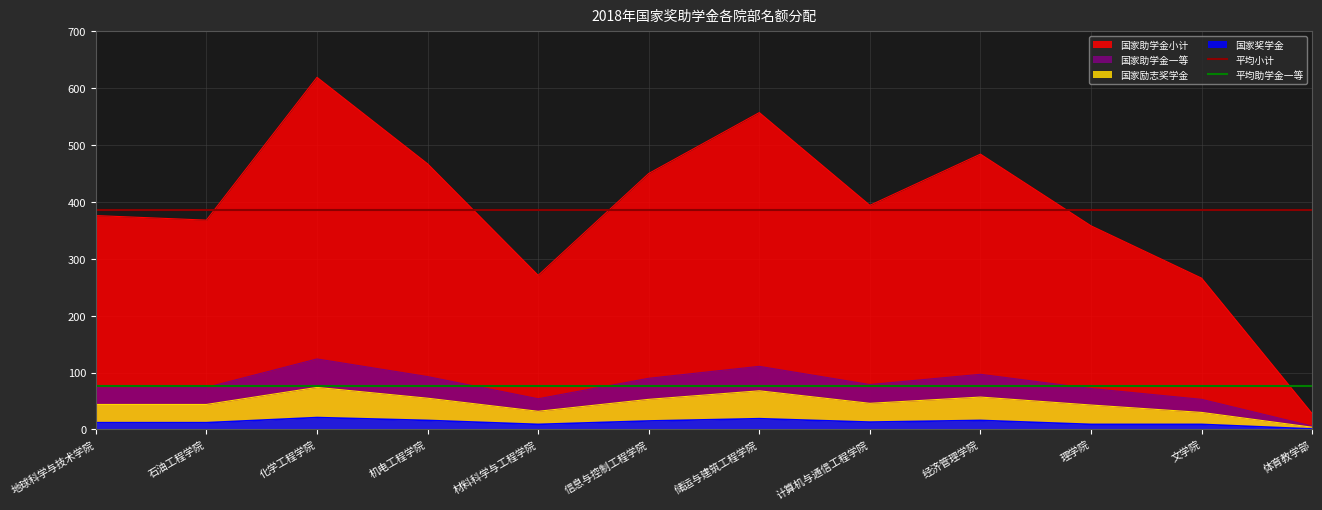

Is the value of 国家助学金一等 at 储运与建筑工程学院 greater than the value of 国家奖学金 at 理学院?

Yes